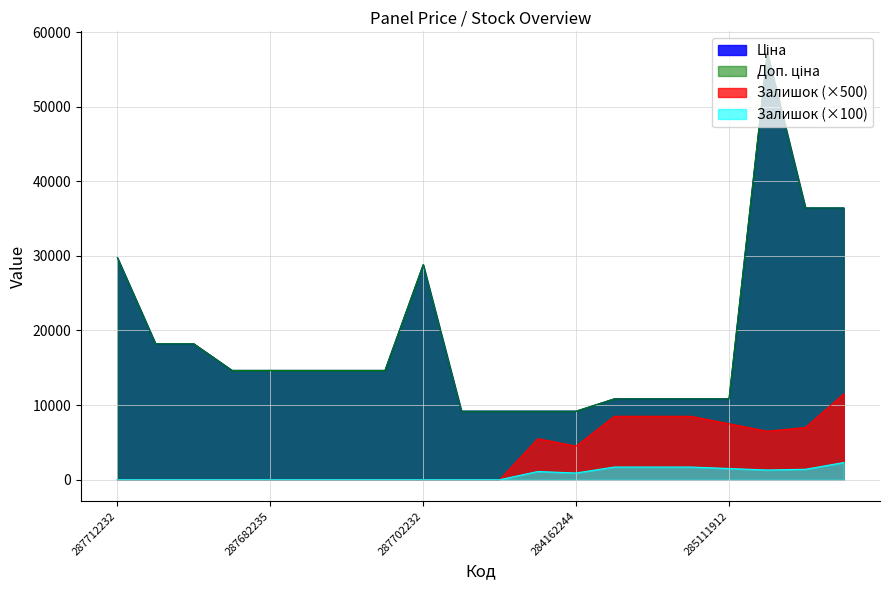

Reading left to right, list all the values displayed in this chart.

Ціна: 29761.5	18212.0	18212.0	14649.6	14649.6	14649.6	14649.6	14649.6	28821.8	9185.1	9185.1	9185.1	9185.1	10840.1	10840.1	10840.1	10840.1	57235.5	36424.0	36424.0
Доп. ціна: 29761.5	18212.0	18212.0	14649.6	14649.6	14649.6	14649.6	14649.6	28821.8	9185.1	9185.1	9185.1	9185.1	10840.1	10840.1	10840.1	10840.1	57235.5	36424.0	36424.0
Залишок: 0.0	0.0	0.0	0.0	0.0	0.0	0.0	0.0	0.0	0.0	0.0	1100.0	900.0	1700.0	1700.0	1700.0	1500.0	1300.0	1400.0	2300.0